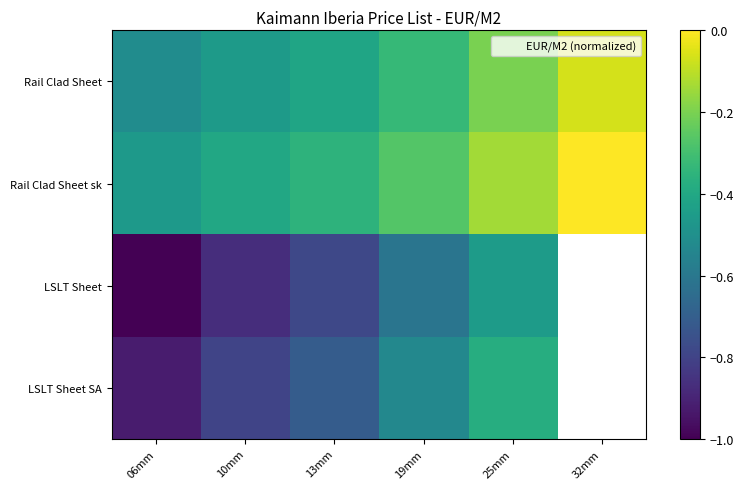

What is the difference between the maximum and minimum values in the Rail Clad Sheet series?

0.4